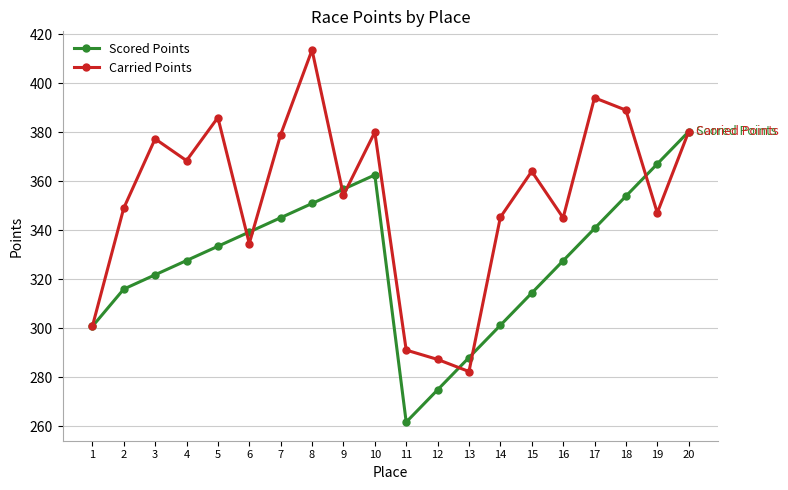

What is the value of the Scored Points point at the 6th from the left?

339.3